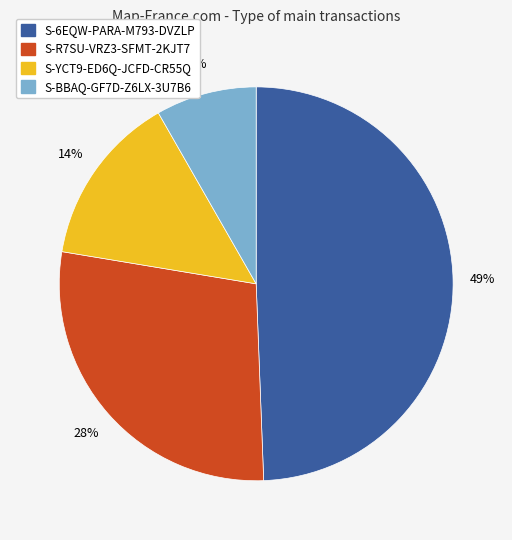

Is there any slice that represents more than half of the pie?

No